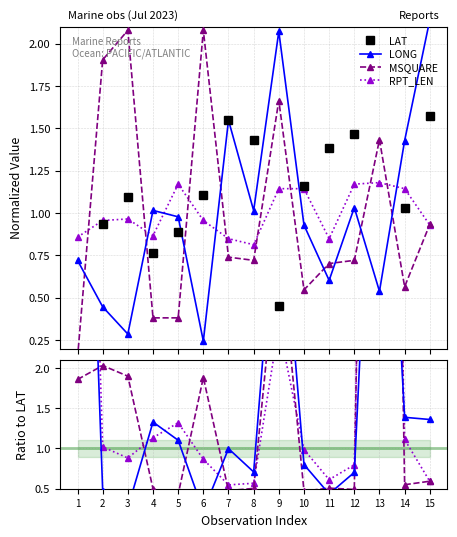

Which series has the largest total across all categories?

RPT_LEN